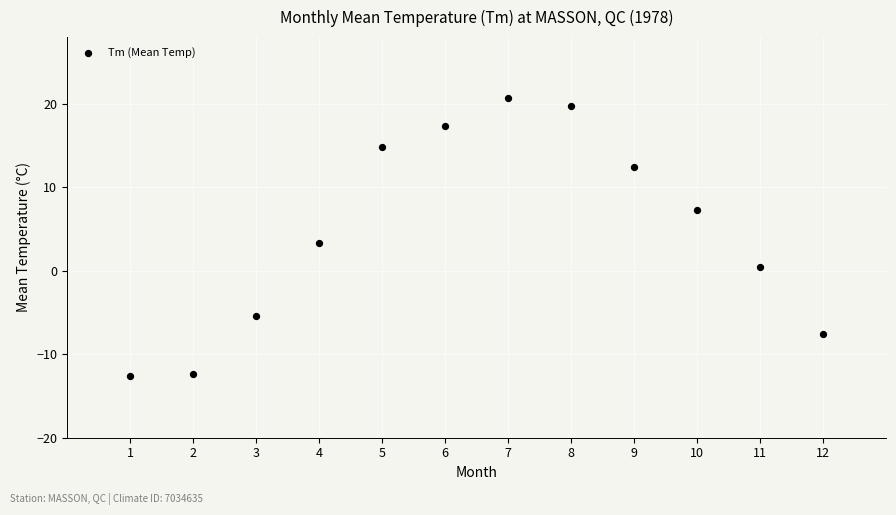

What Y value in the scatter plot is closest to 4?

3.3